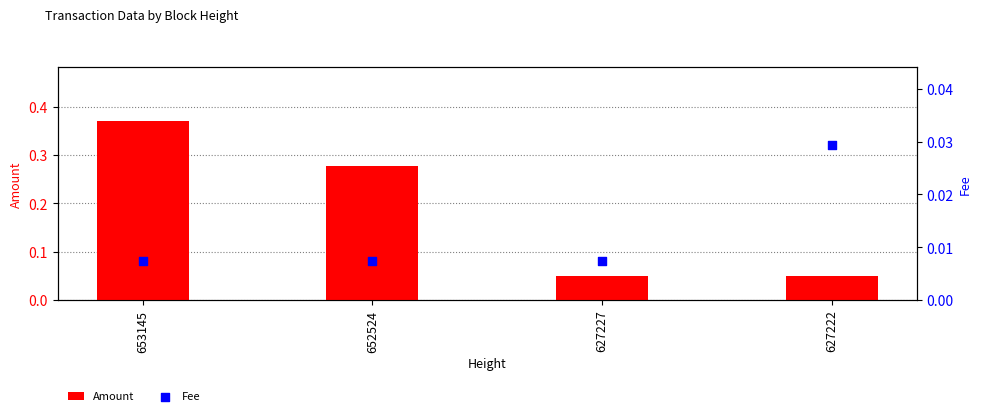

Which series reaches the maximum Y coordinate?

Amount